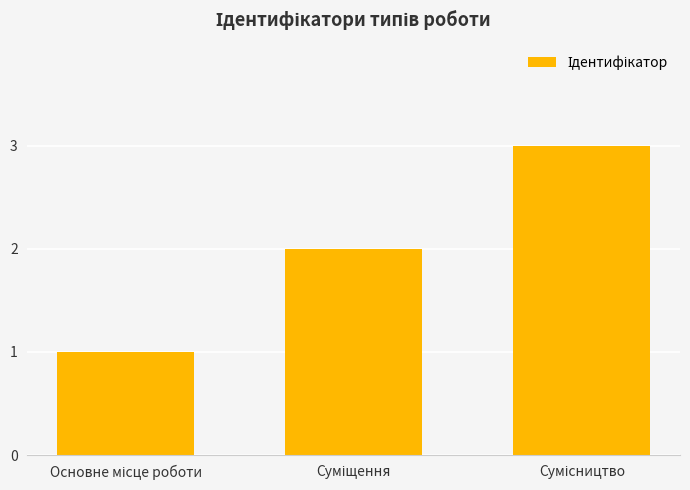

What is the value of the 3rd bar from the left?

3